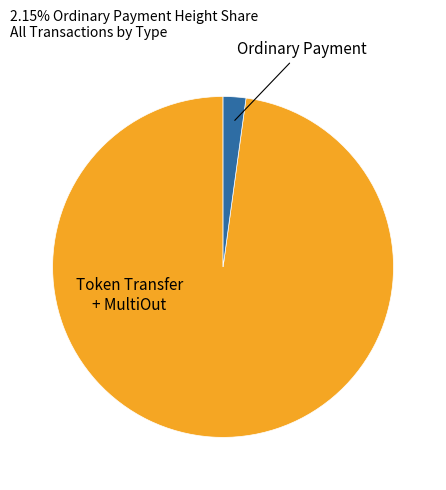

Is there a majority slice in this chart?

Yes